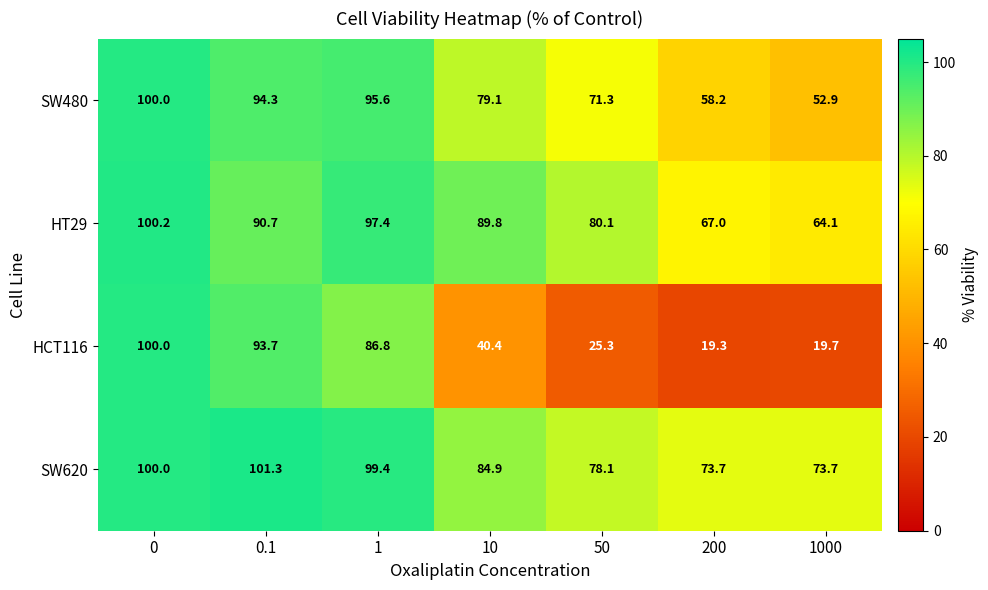

How many series are shown in this chart?

4